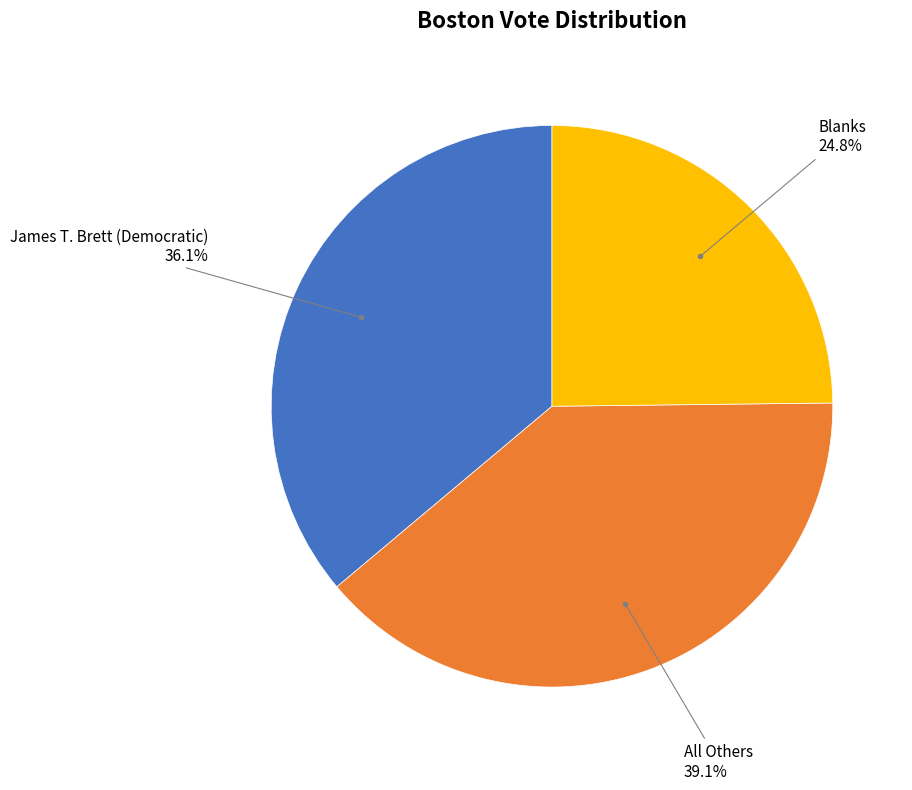

Is there any slice that represents more than half of the pie?

No